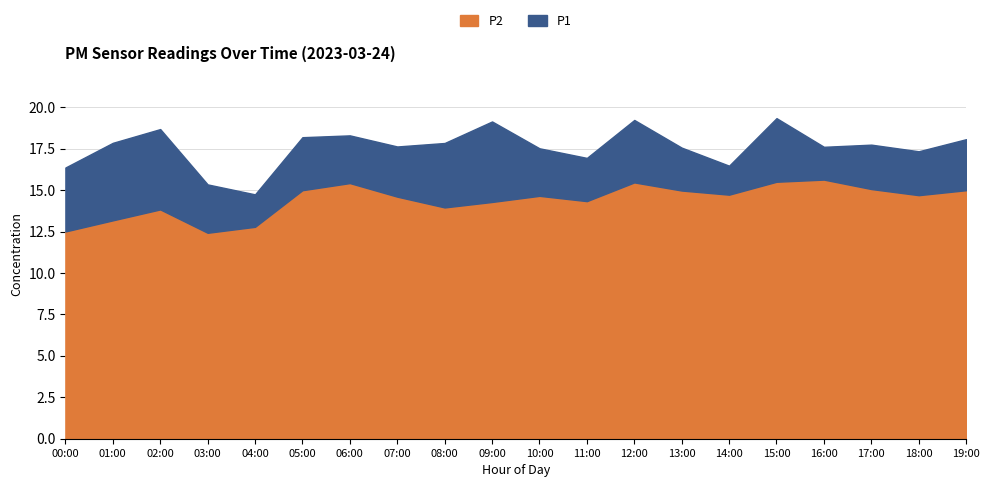

What is the total value across all series at 07:00?

17.6